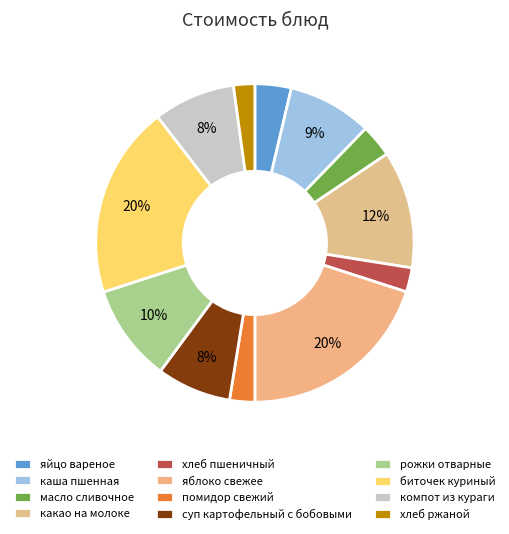

How many slices are in this pie chart?

12